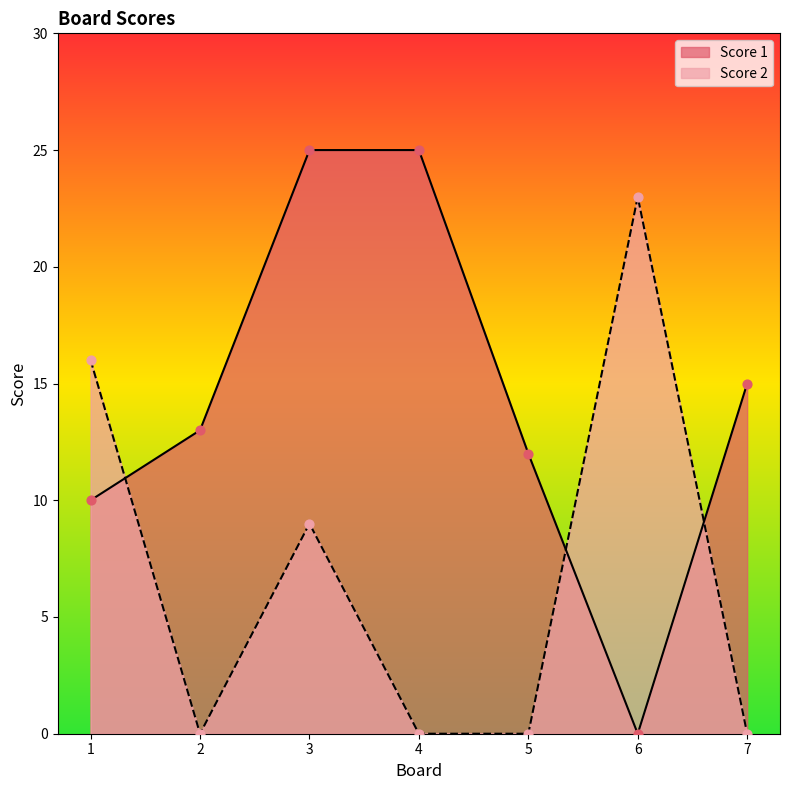

What are all the series names shown in the legend?

Score 1, Score 2